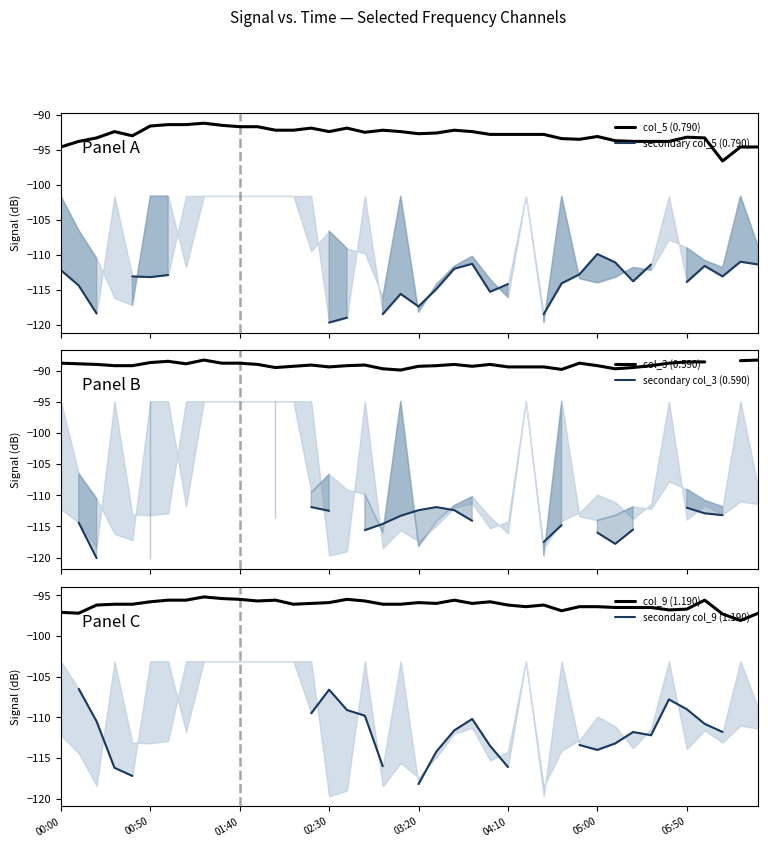

Is it true that col_5 (0.790) equals -62.8 at 23?

False